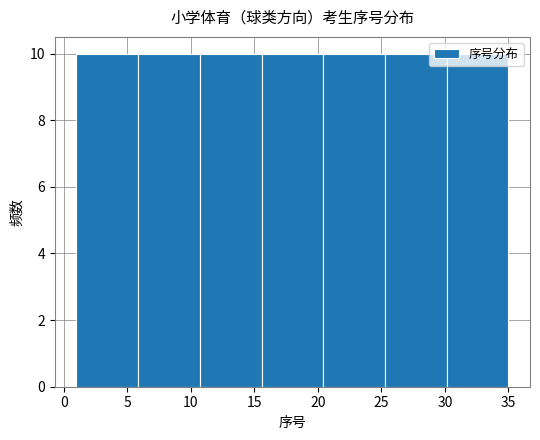

What is the height of the bar covering 10.5 to 15.5 on the x-axis? Neither the bar edges nor the heights are printed on the chart, so give them approximately, as read against the axes.

10